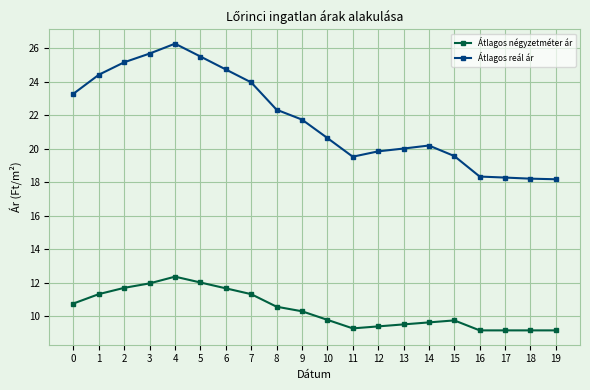

Where is the first local maximum for Átlagos reál ár?

4